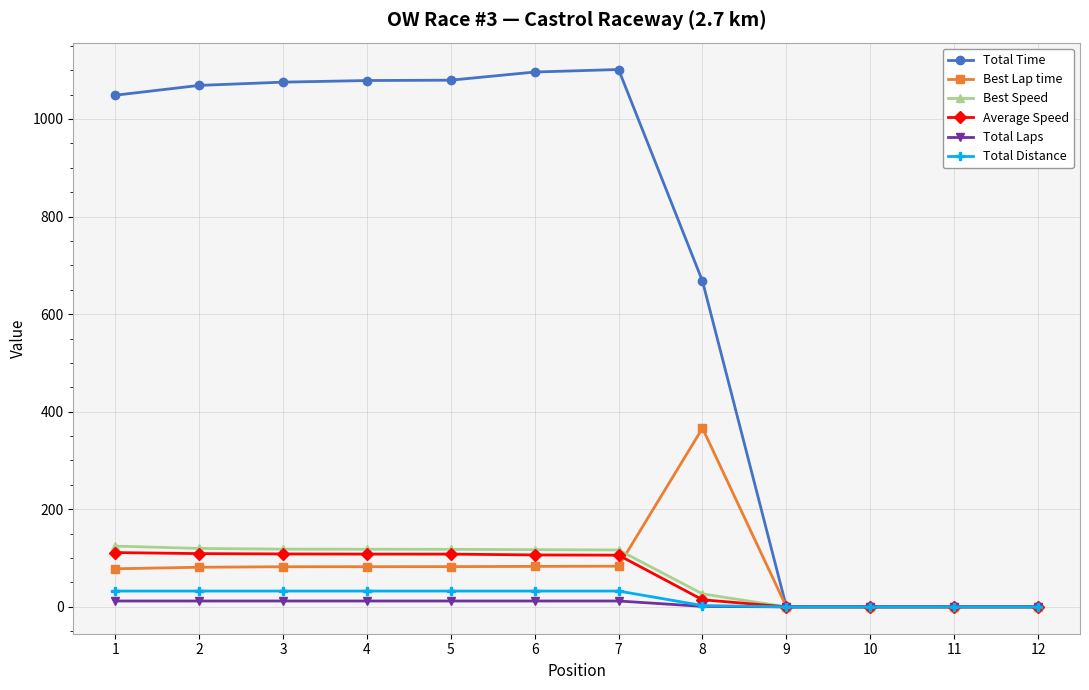

What is the value of the Total Distance point at the 7th from the left?

32.4